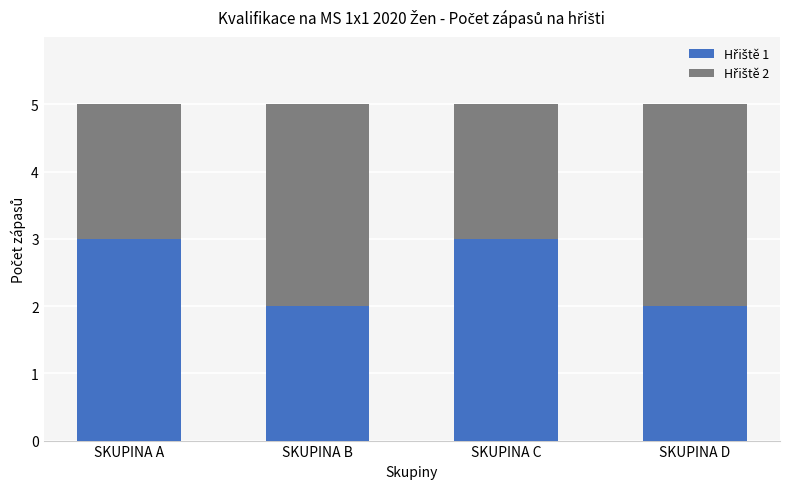

What is the total value across all series at SKUPINA C?

5